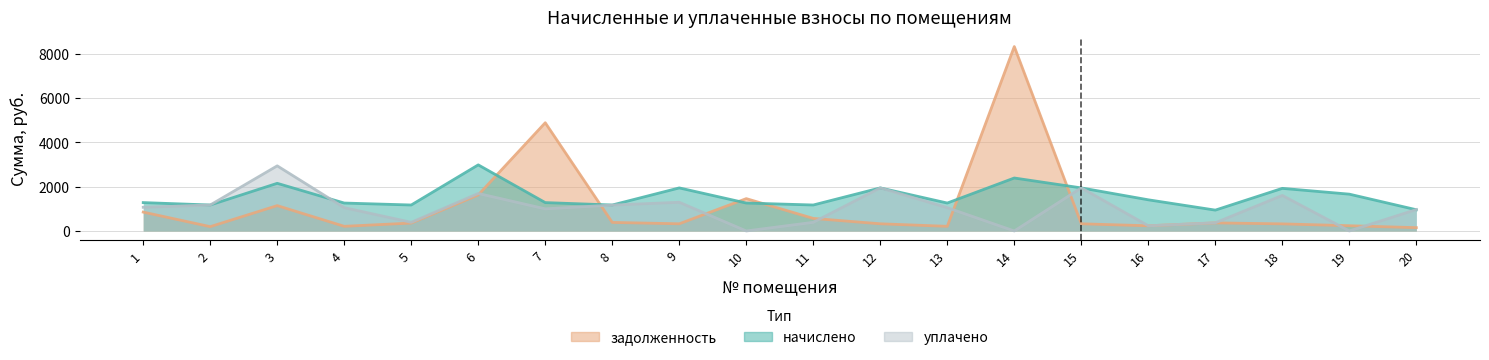

How many data points in начислено are above 1282?

11